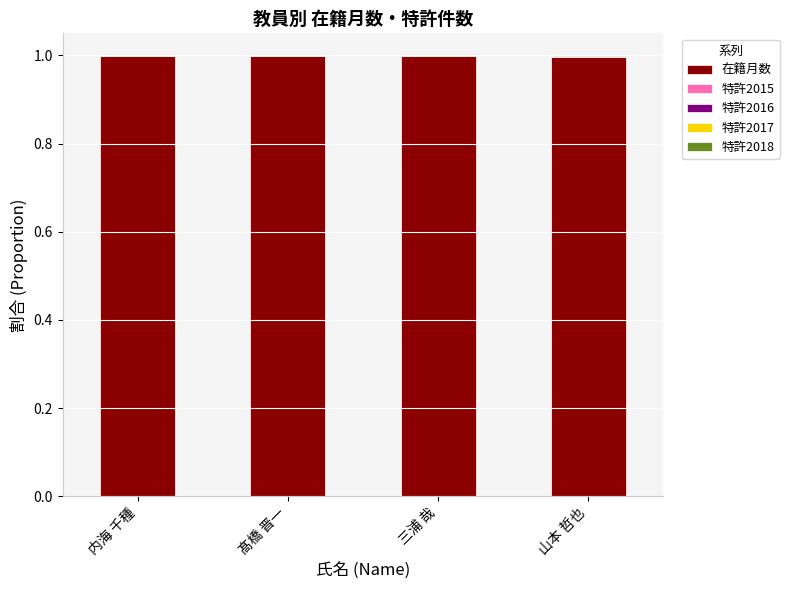

The 在籍月数 series shows 1.0 at 内海 千種. True or false?

True